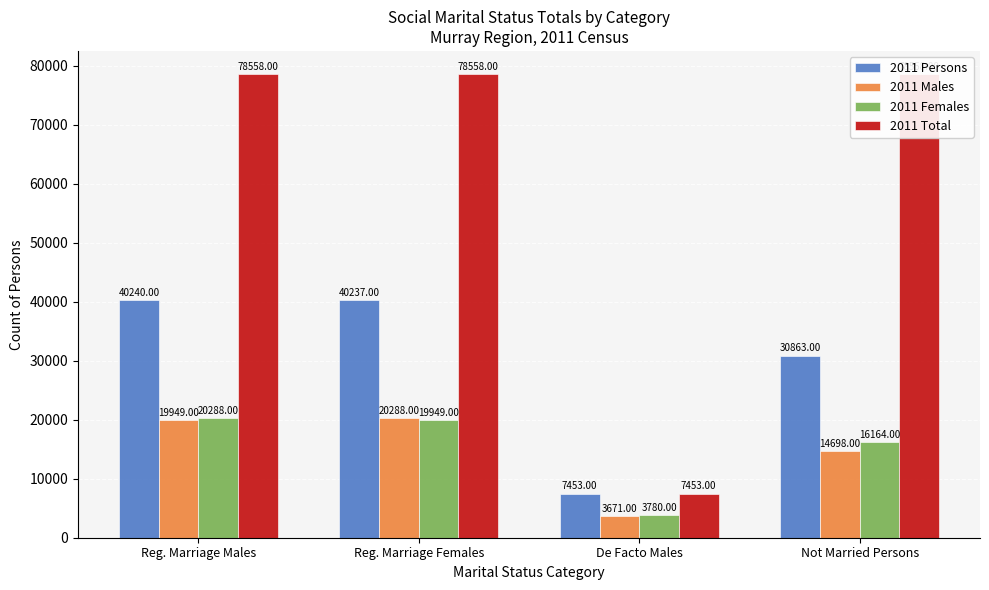

Which series has the largest range (max minus min)?

2011 Total